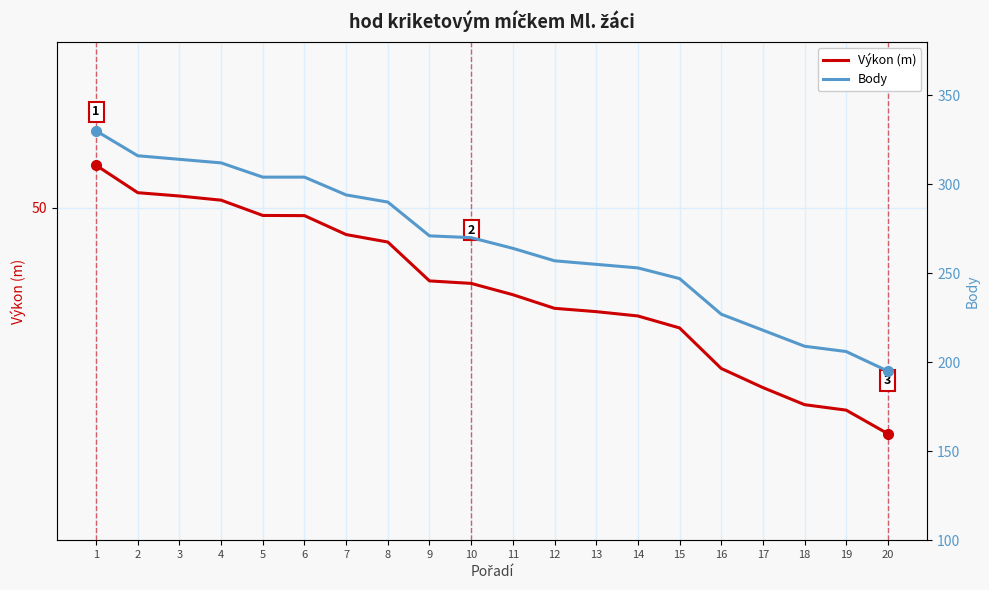

At which label does Body reach its peak?

1